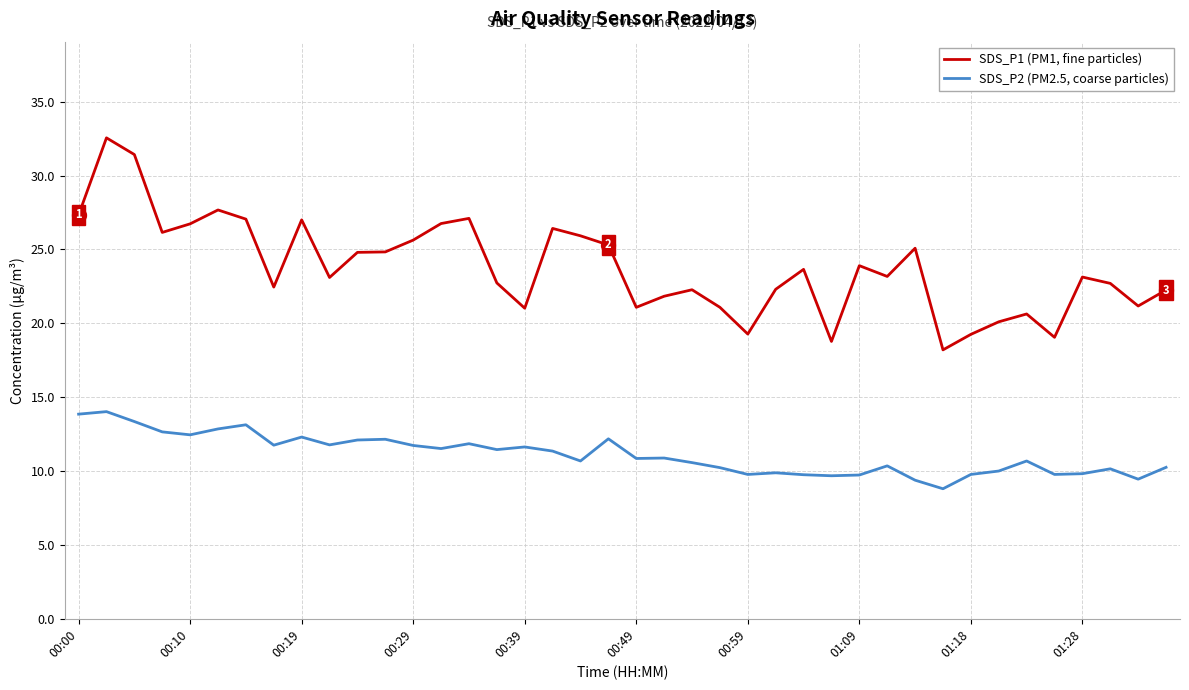

Which series has the largest total across all categories?

SDS_P1 (PM1, fine particles)